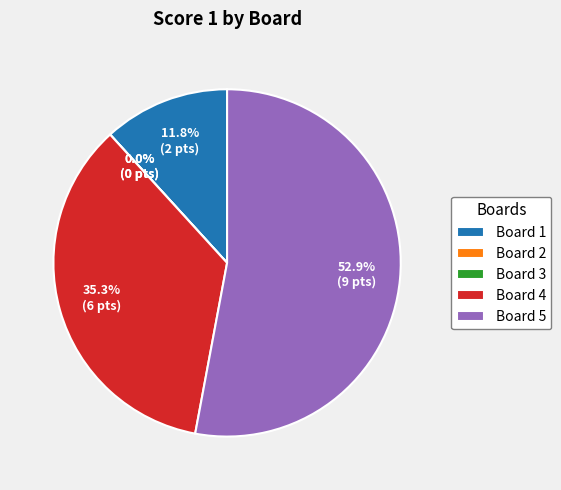

Combined, what portion of the pie is Board 4 and Board 1?

47.1%